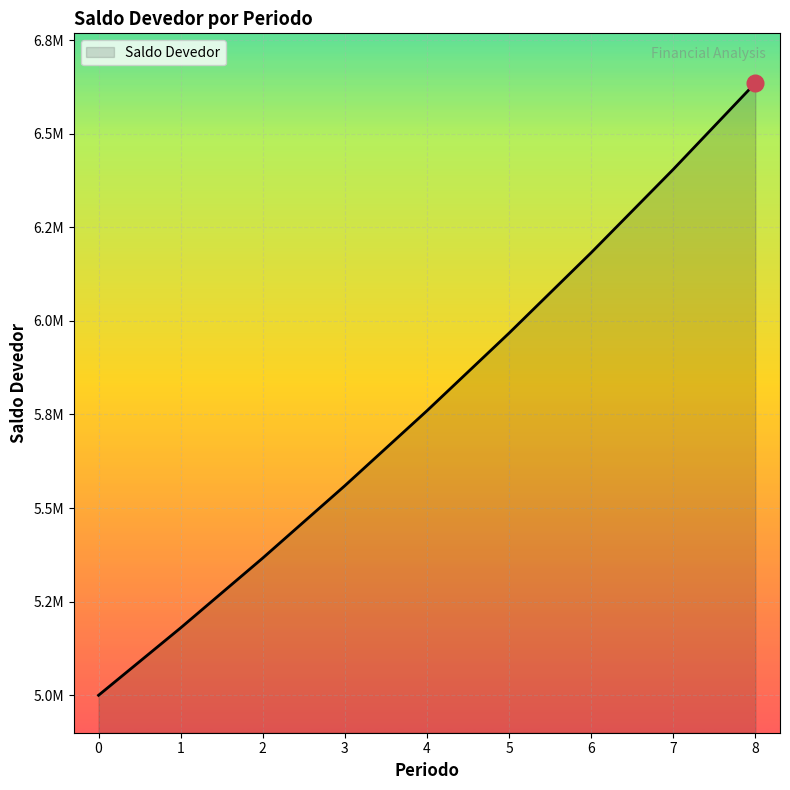

What is the ratio of the value at 5 to the value at 6?

1.0